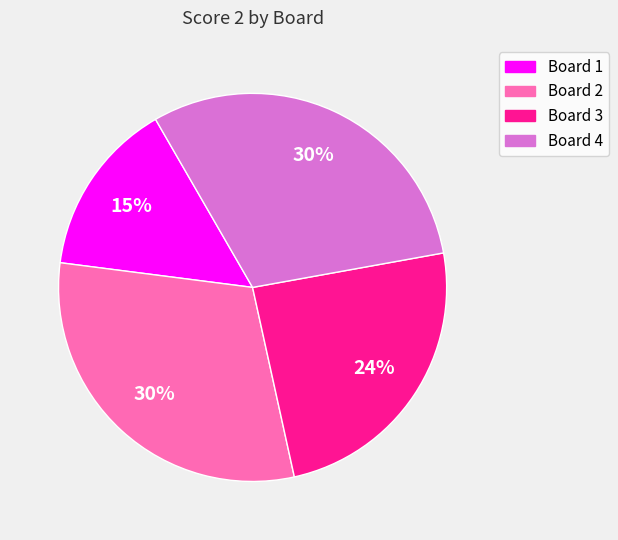

Is there any slice that represents more than half of the pie?

No